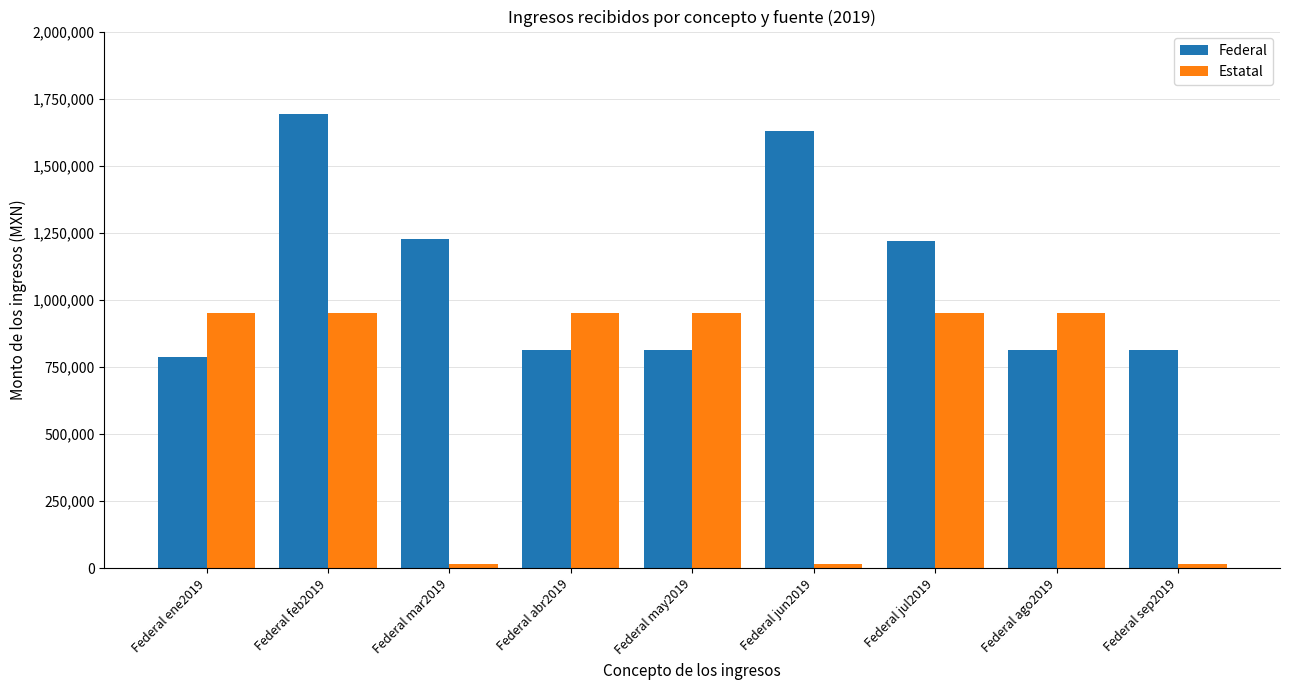

Between Federal jun2019 and Federal sep2019, which series saw the biggest shift?

Federal